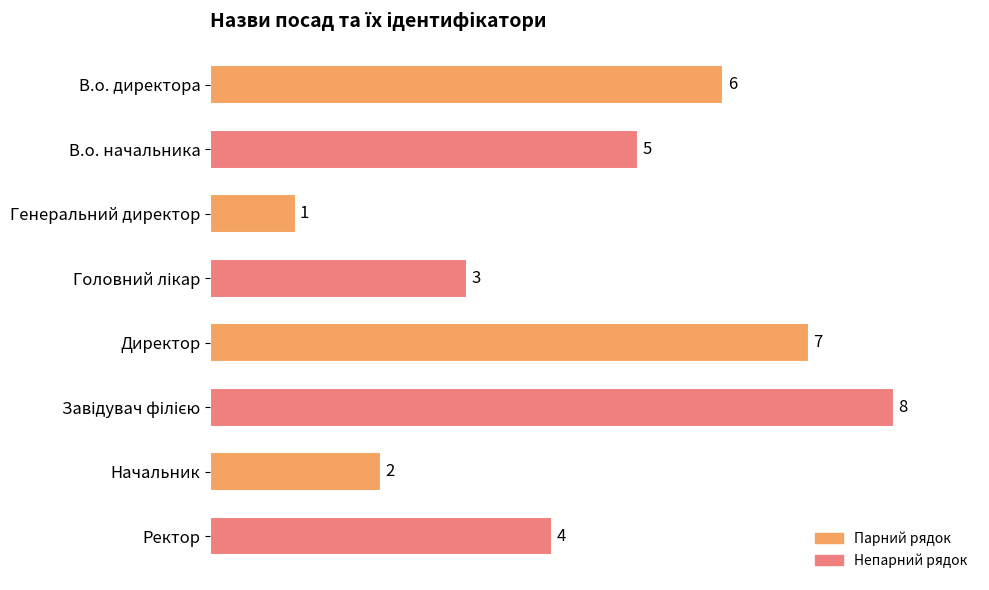

Reading top to bottom, extract all data points from this chart.

6	5	1	3	7	8	2	4